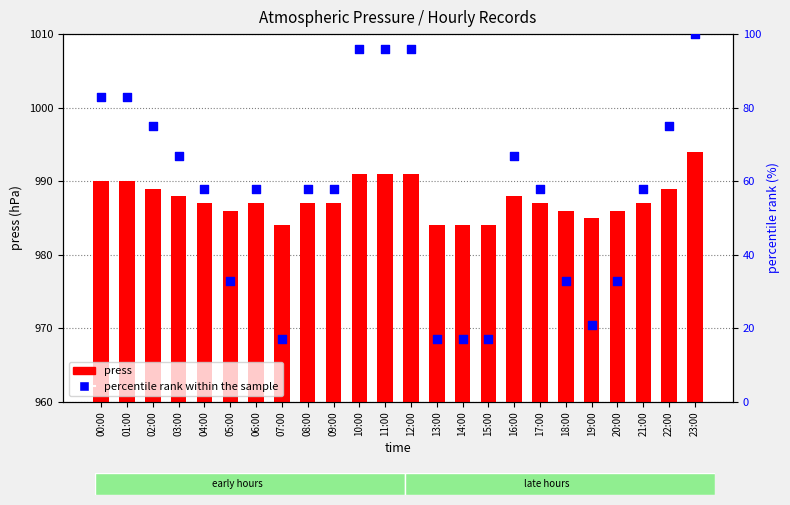

What are all the series names shown in the legend?

press, percentile rank within the sample